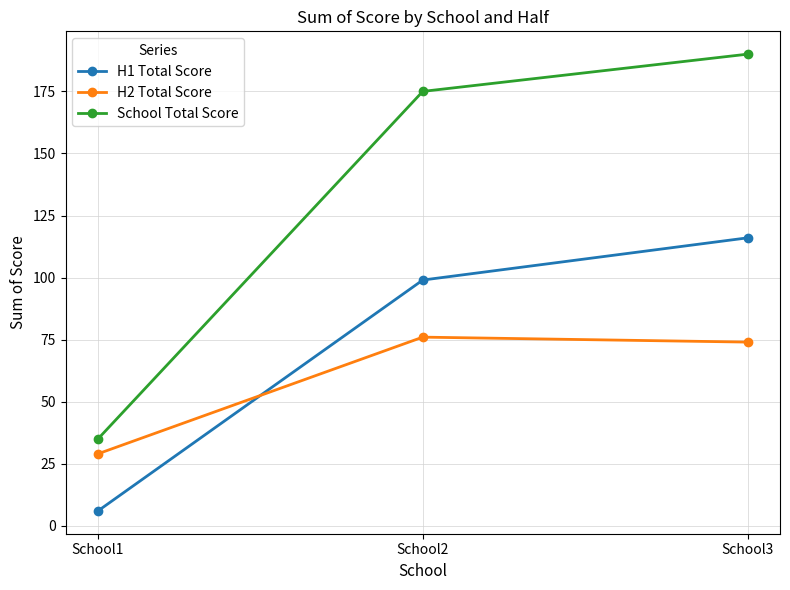

At which category is the sum across all series the highest?

School3